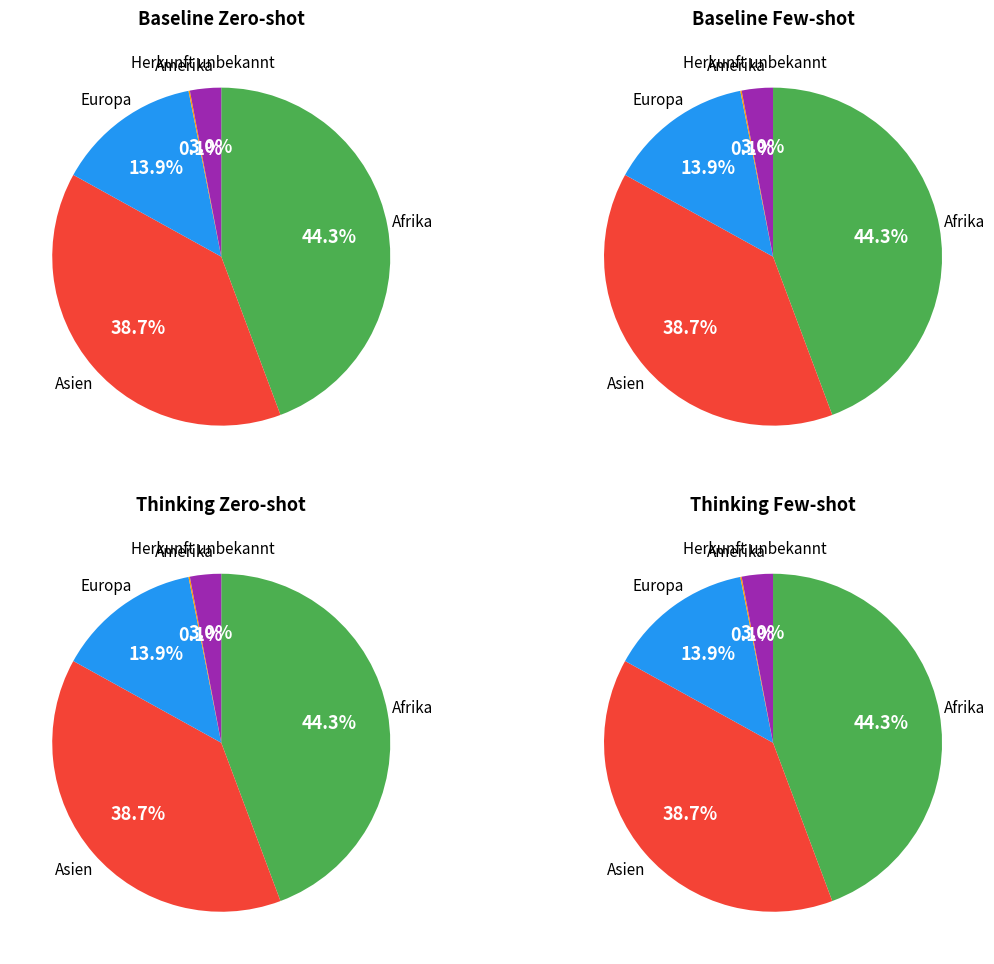

To the nearest percent, what is the difference between the Amerika and Afrika slice percentages?

44%